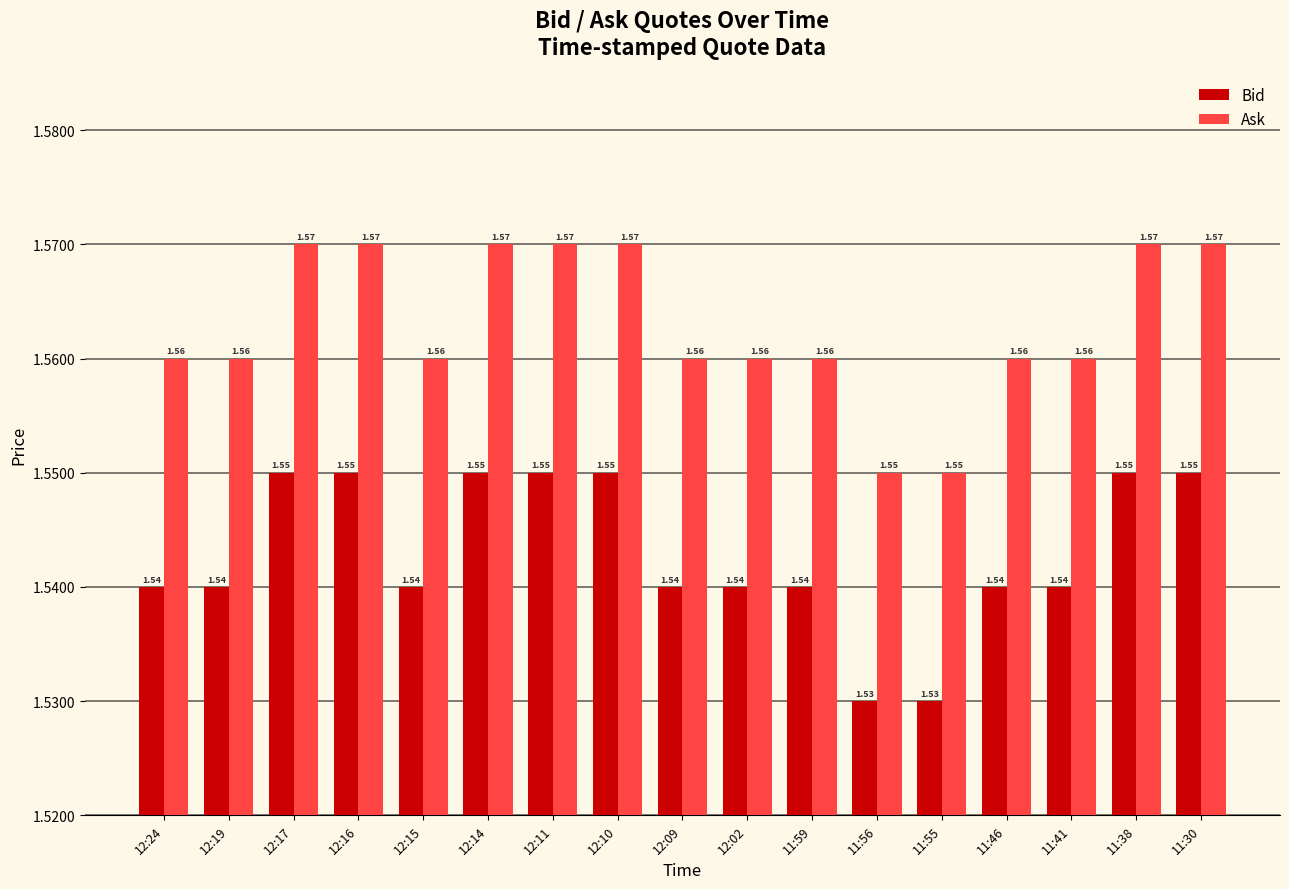

Count the Ask values in the range 1 to 2.

17